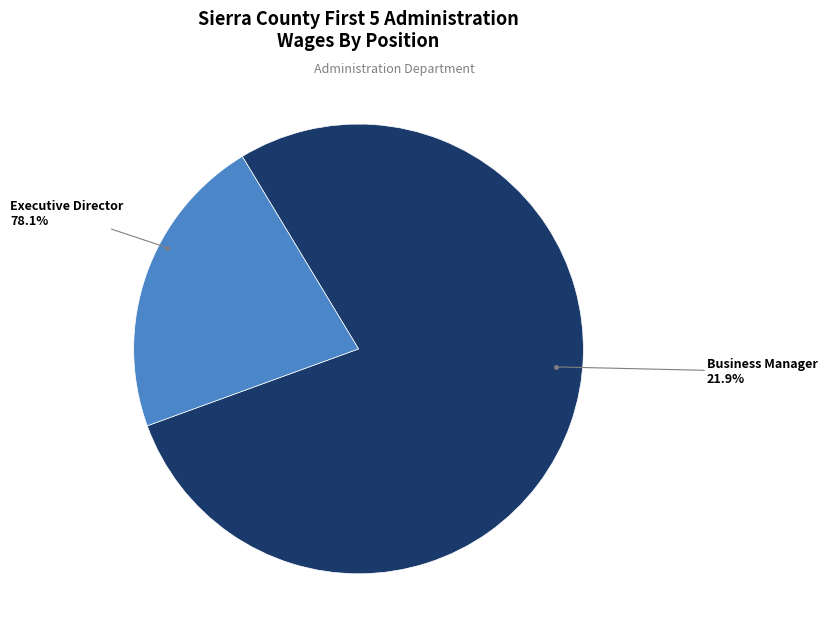

To the nearest percent, what is the average slice percentage?

50%